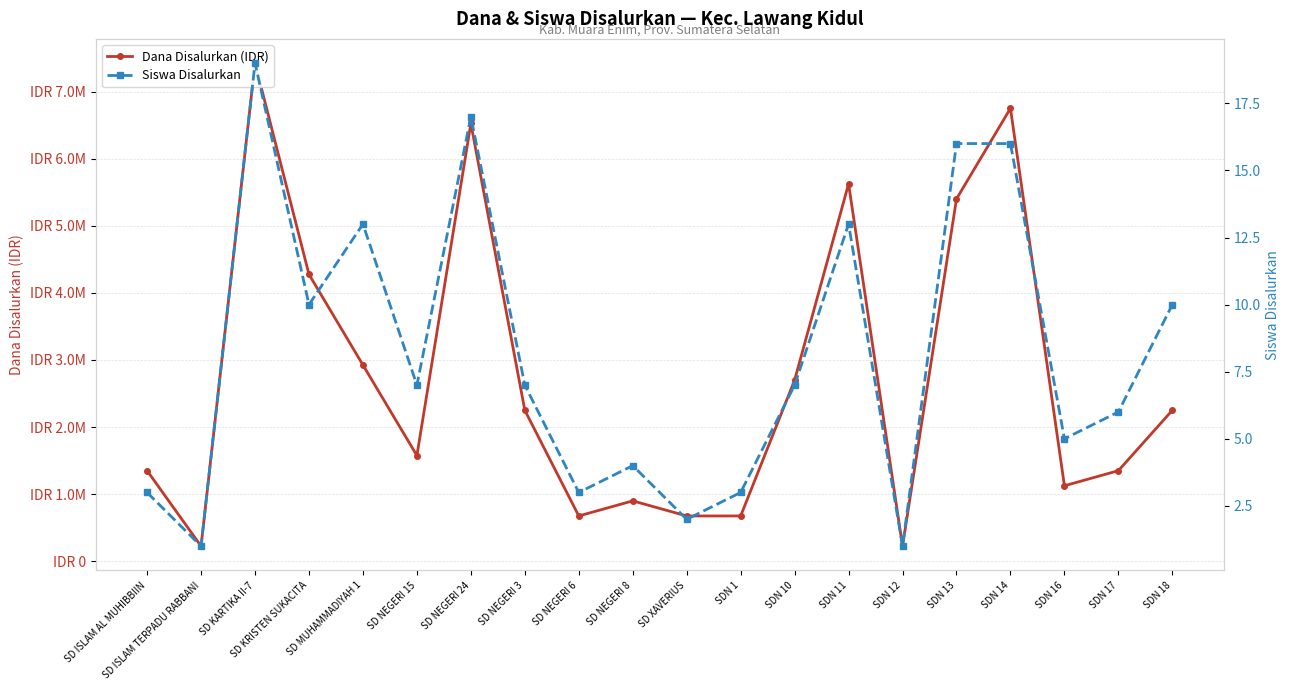

At which category is the sum across all series the highest?

SD KARTIKA II-7